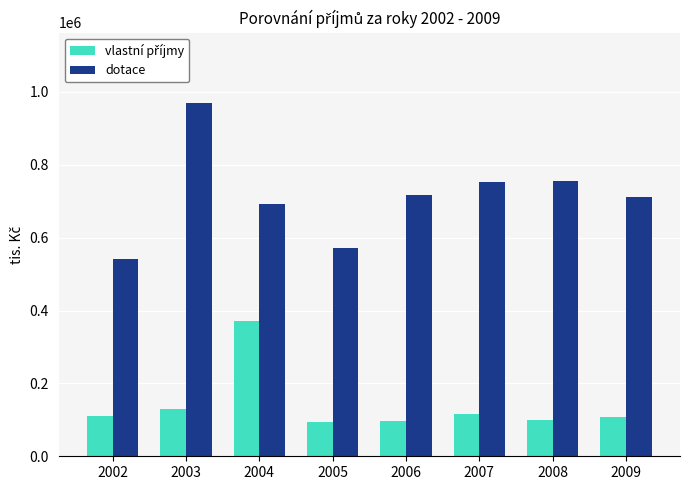

What is the sum of the dotace values at 2008 and 2006?

1472435.5